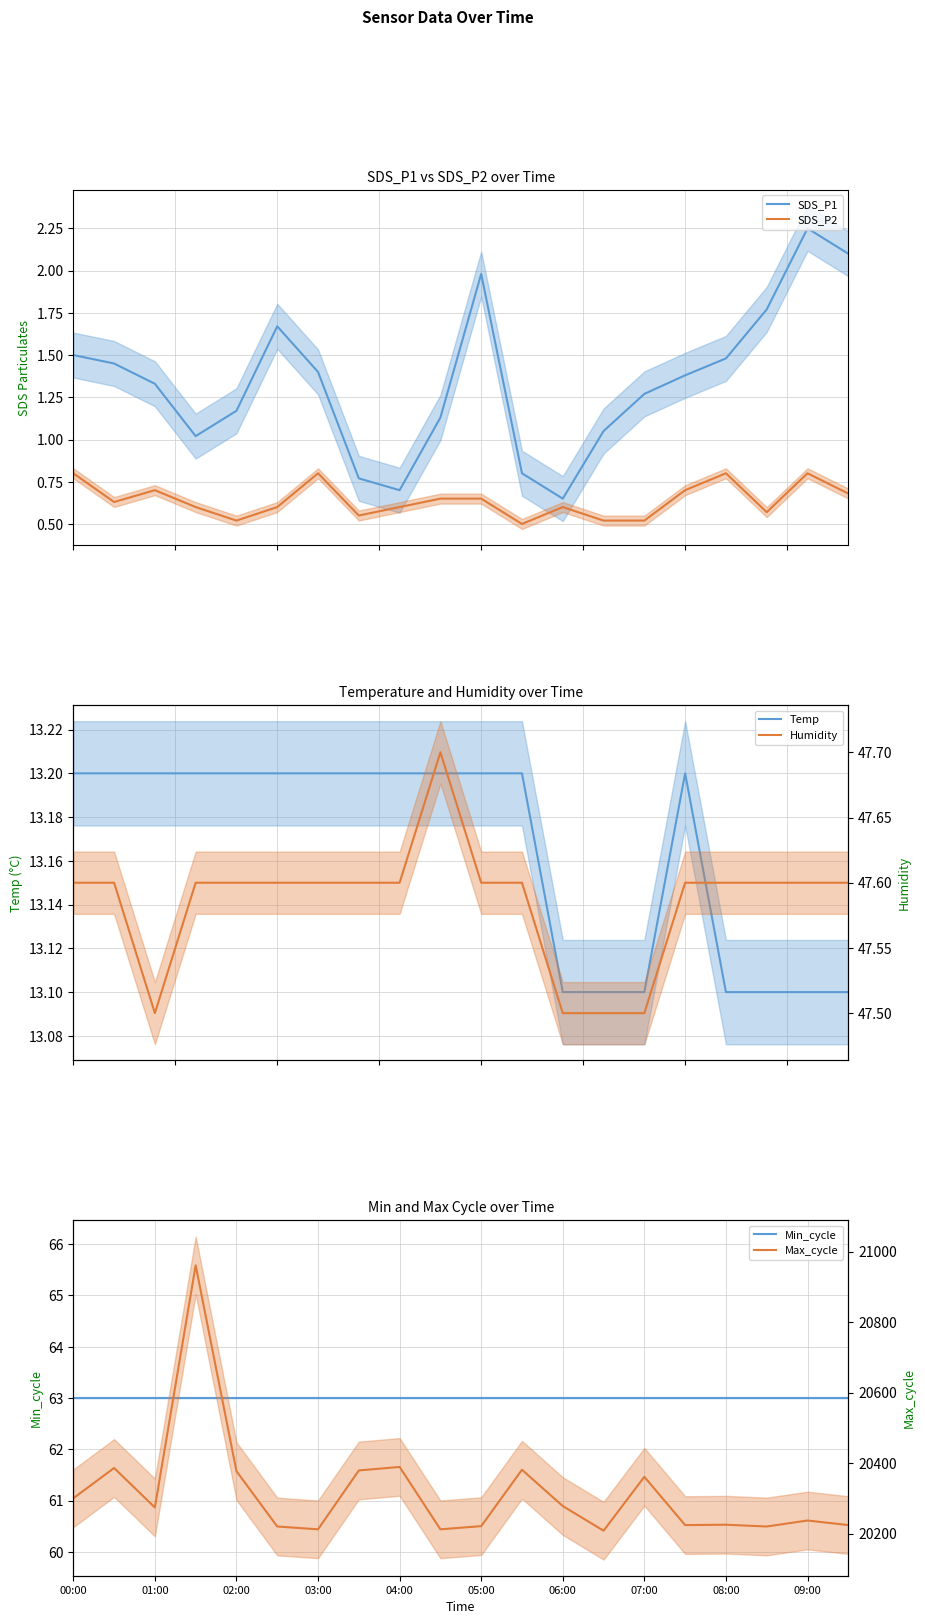

Is it true that SDS_P2 equals 1.1 at 19?

False